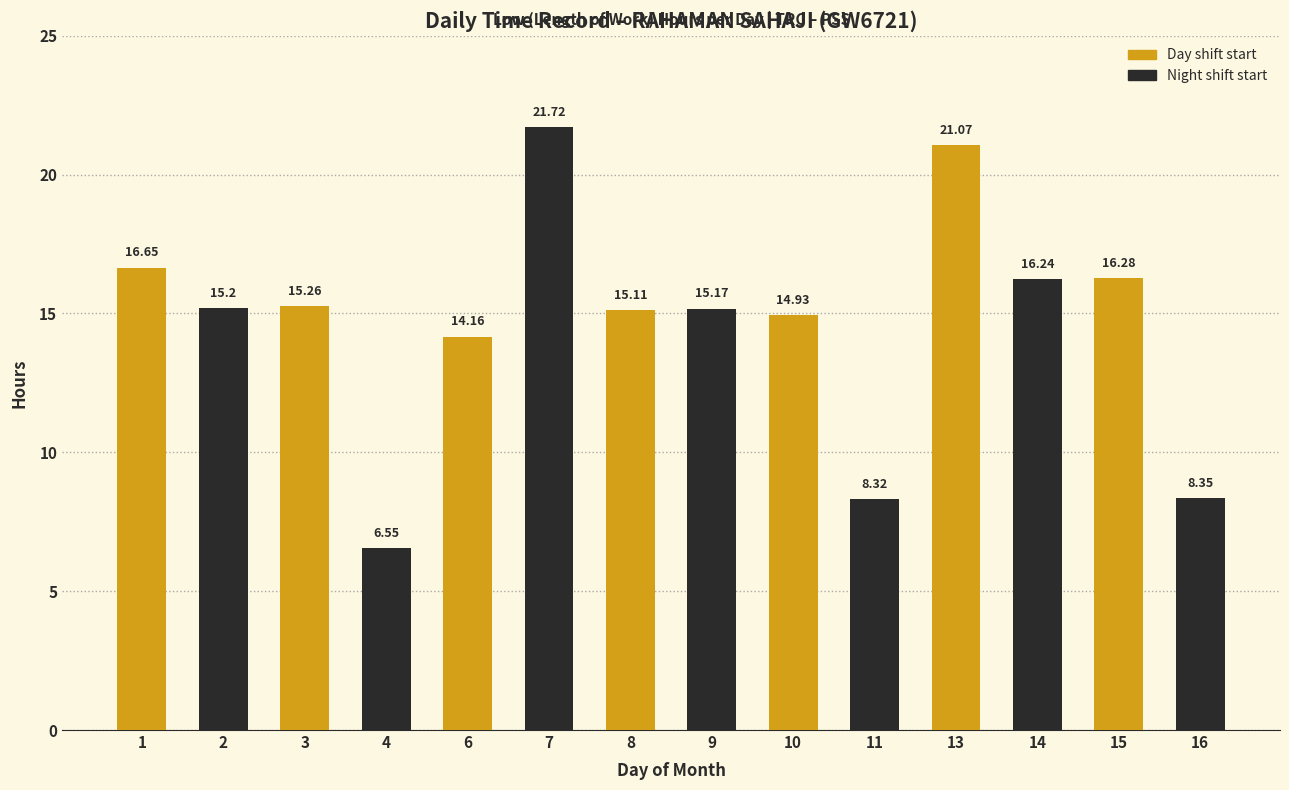

What is the difference between the highest and lowest values at 3?

8.7